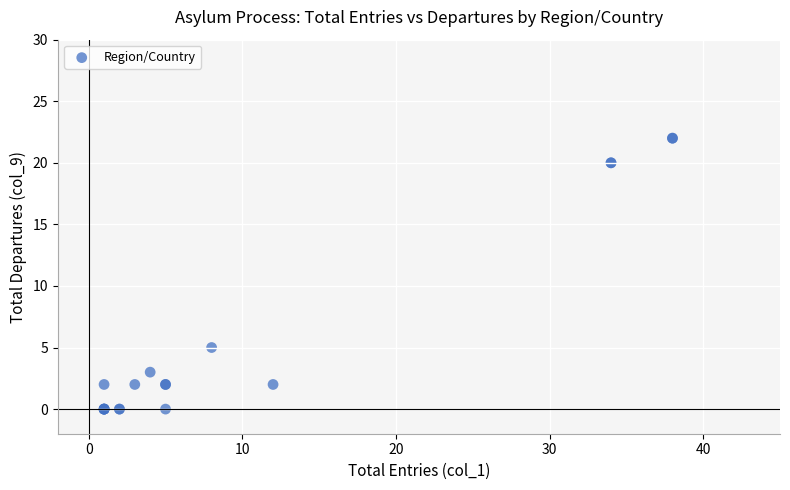

What Y value in the scatter plot is closest to 11?

5